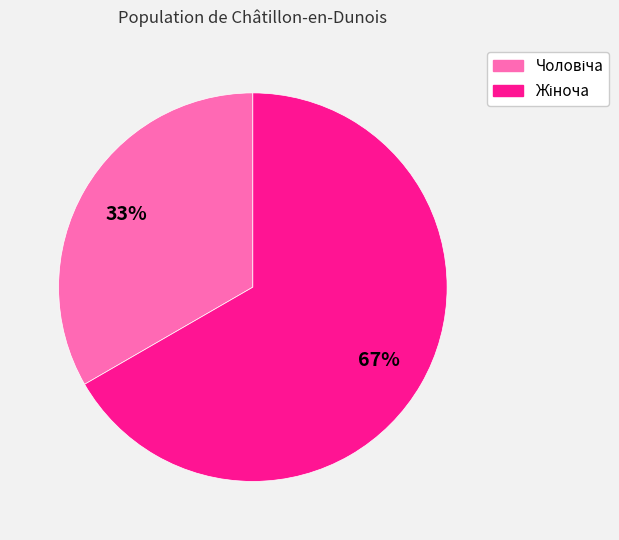

Does any single category account for the majority?

Yes